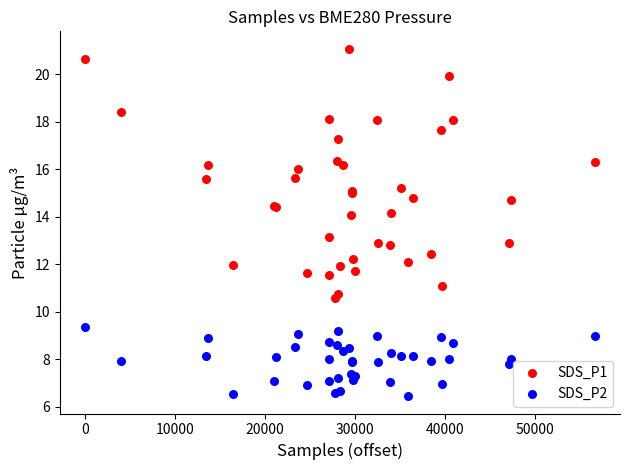

What is the X range (max minus min) for the scatter plot?

56660.0